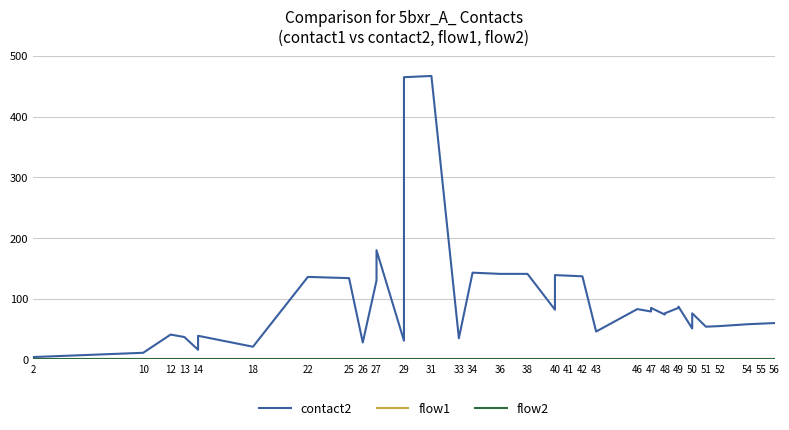

List the series in order of their peak value, highest first.

contact2, flow1, flow2